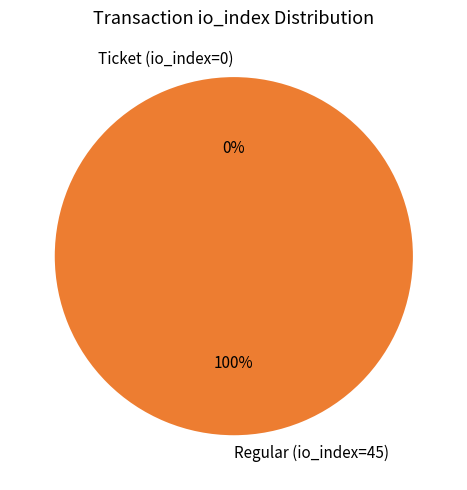

Between Ticket (io_index=0) and Regular (io_index=45), which is larger?

Regular (io_index=45)